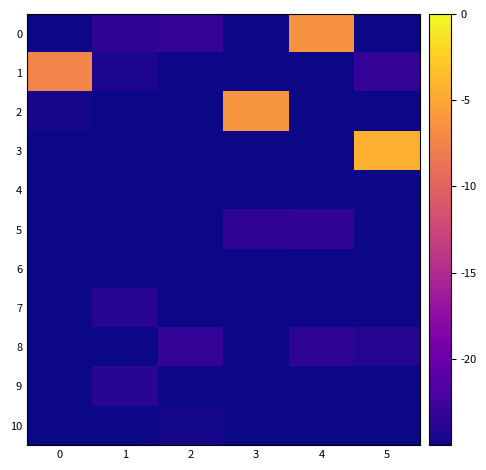

Which series has the widest spread of values?

3